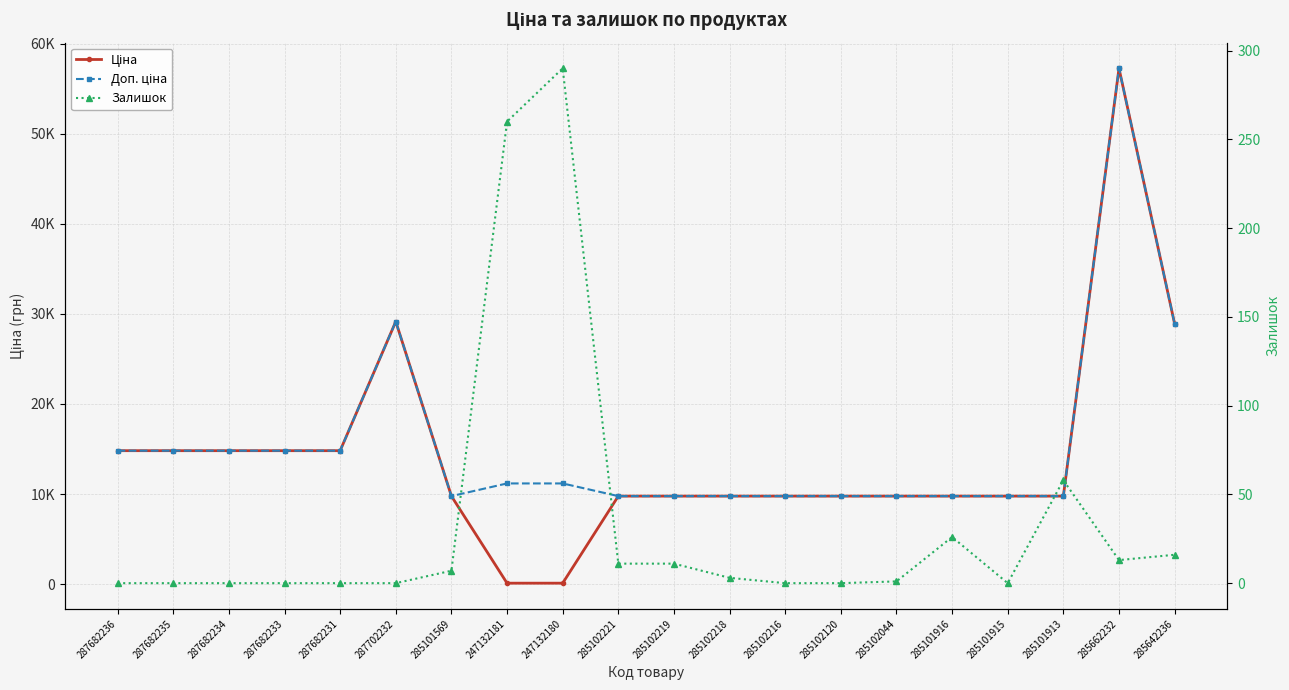

What is the label of the 1st point from the left?

287682236